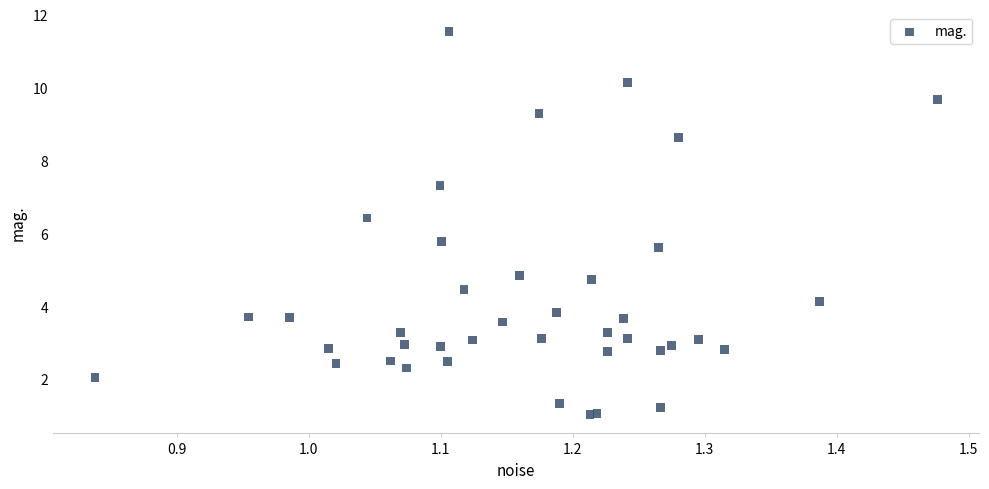

What Y value in the scatter plot is closest to 6?

5.8